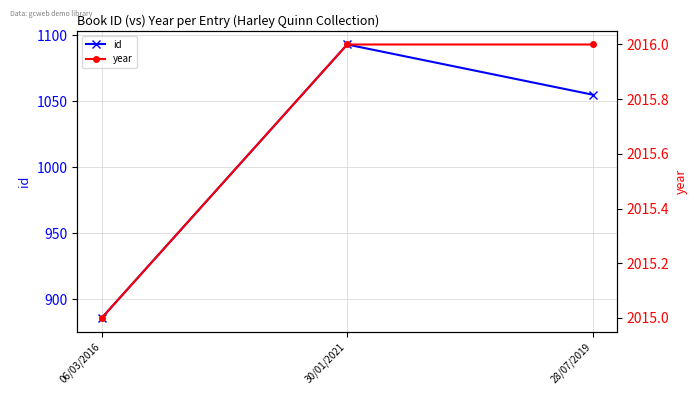

How many data points does each series have?

3